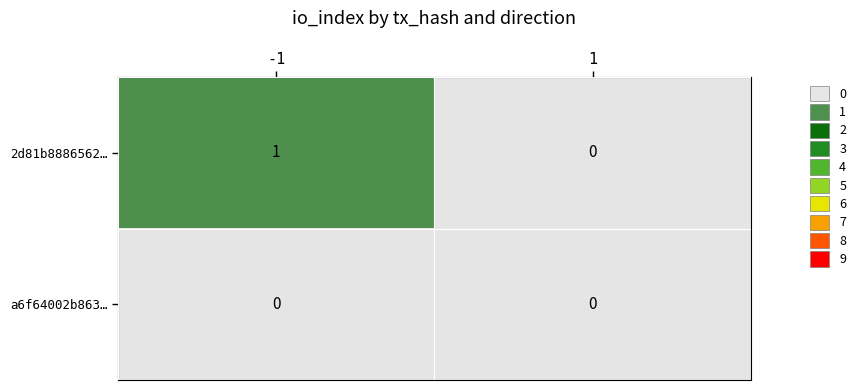

Rank the series by their maximum value, from highest to lowest.

2d81b8886562…, a6f64002b863…